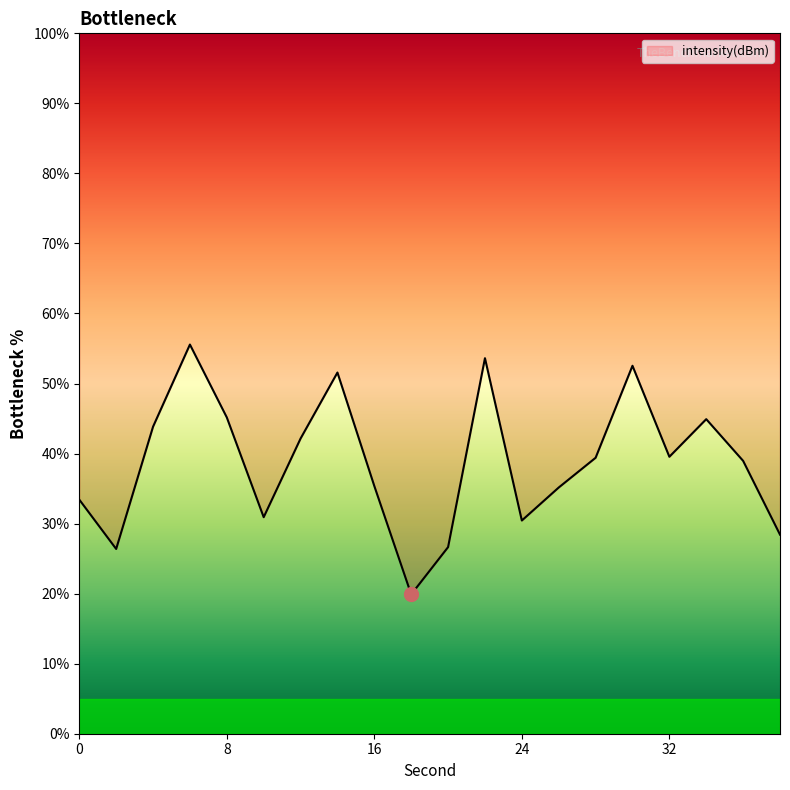

Rank the categories by value from highest to lowest.

6, 22, 30, 14, 8, 34, 4, 12, 32, 28, 36, 16, 26, 0, 10, 24, 38, 20, 2, 18